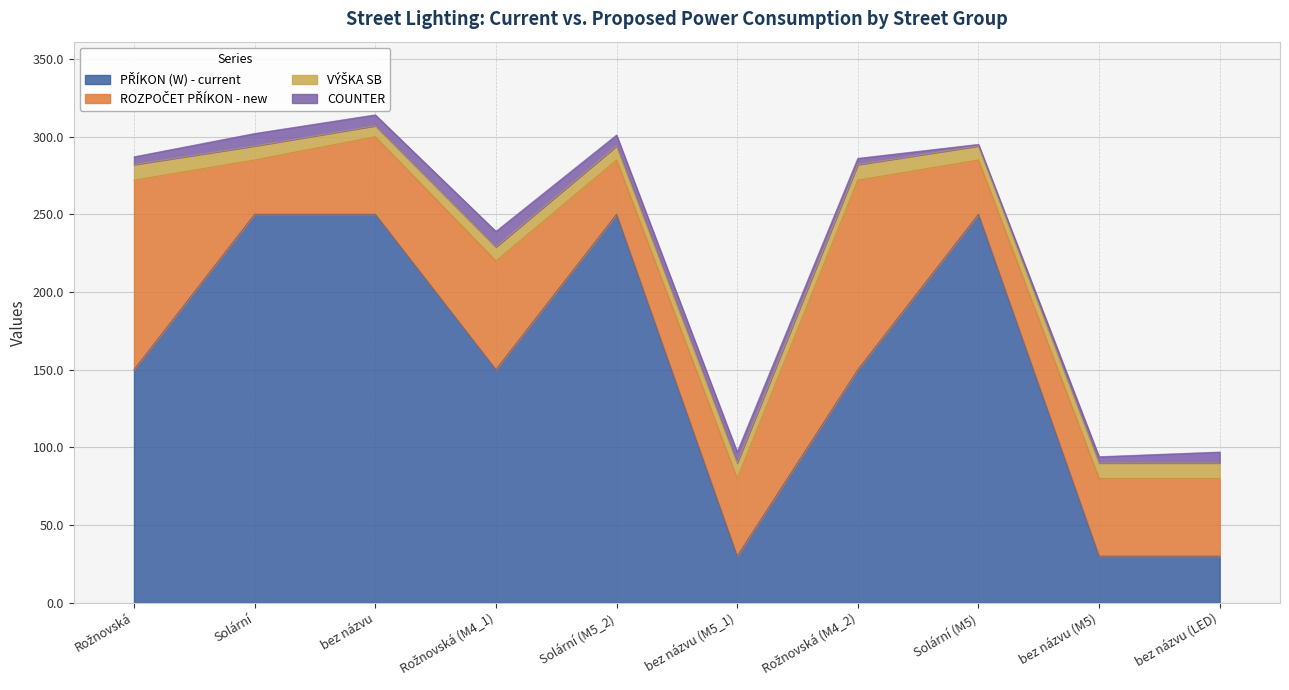

At which category is the sum across all series the highest?

bez názvu